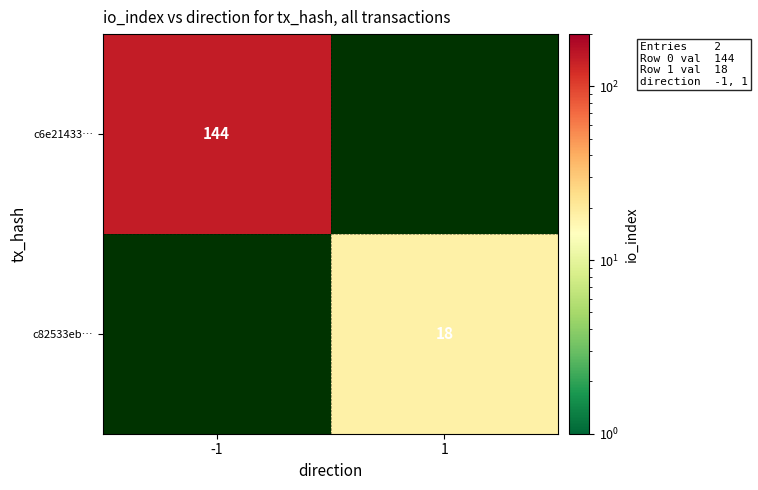

The c6e21433… series shows 62 at -1. True or false?

False